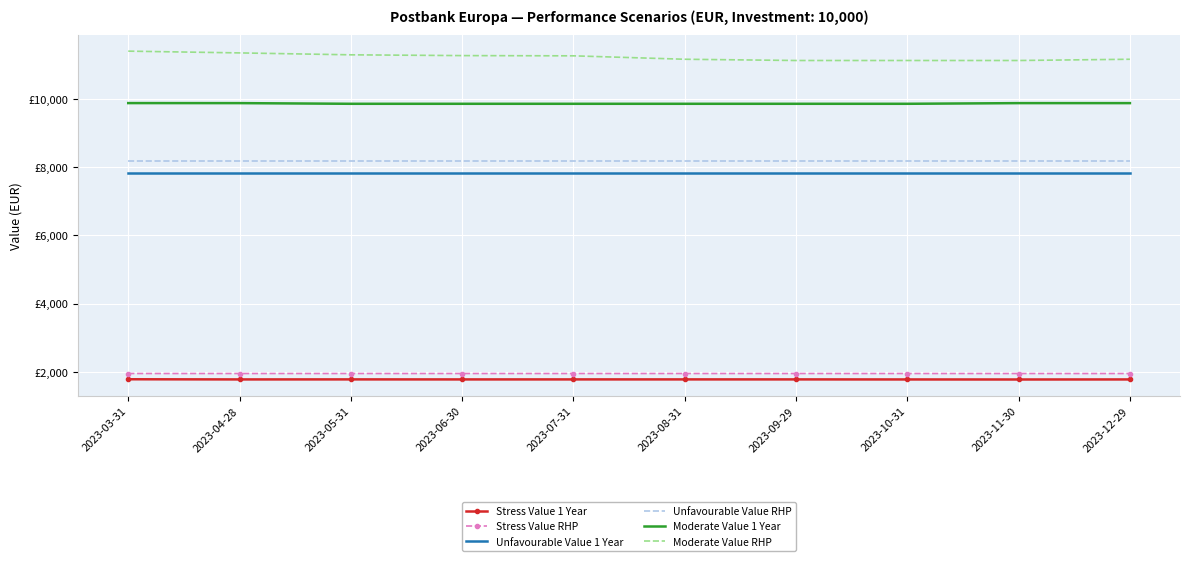

Which category has the highest value in the Stress Value 1 Year series?

2023-03-31